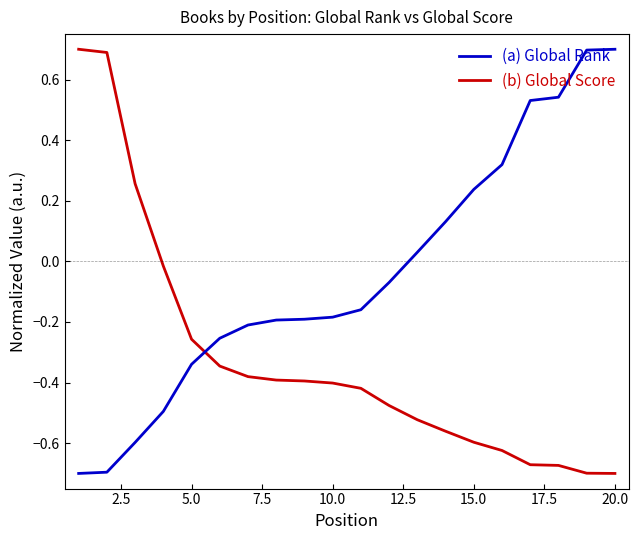

What is the maximum value for (a) Global Rank?

0.7